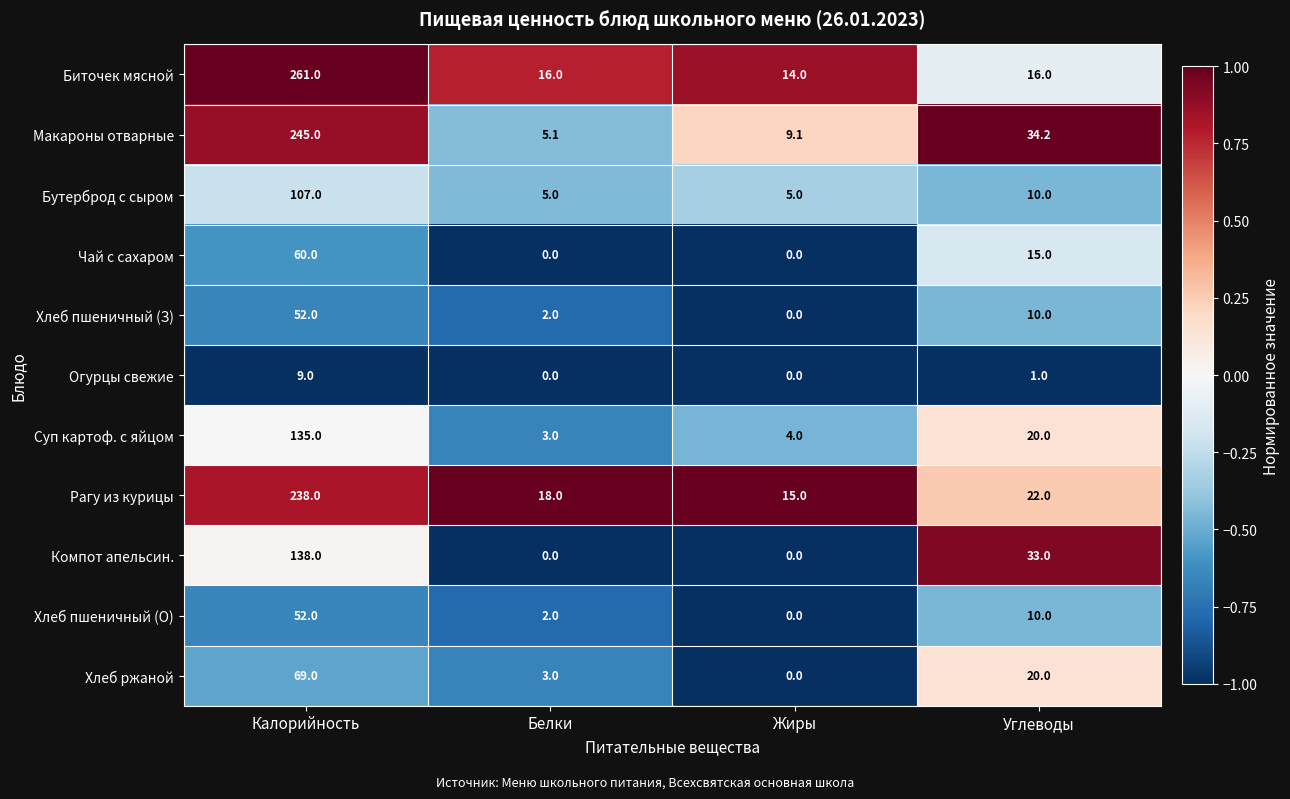

What is the total value across all series at Углеводы?

191.2